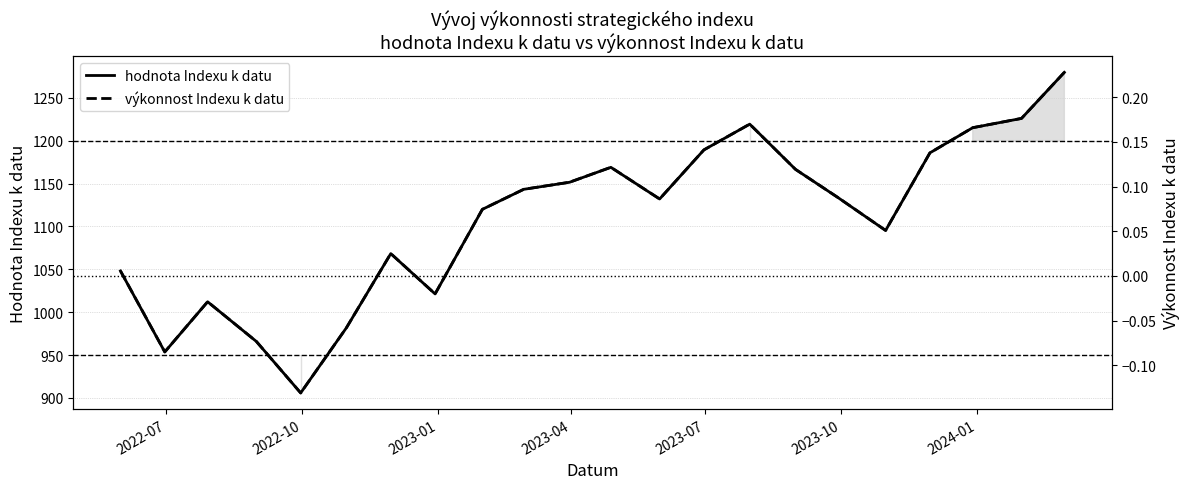

List the series in order of their overall mean, highest first.

hodnota Indexu k datu, výkonnost Indexu k datu